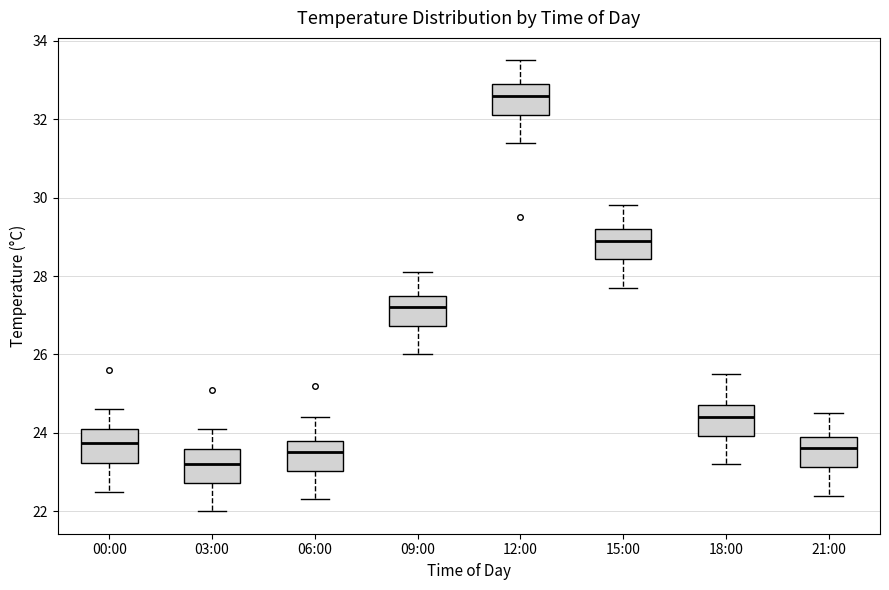

Reading left to right, read every box against the y-axis: the position of its median line, the range the box covers, and the ends of its whiskers. The values are not printed on the chart, so give them approximately, as read against the axis.

00:00: median 23.8, box 23.2 to 24.2, whiskers 22.6 to 24.6
03:00: median 23.2, box 22.8 to 23.6, whiskers 22.0 to 24.2
06:00: median 23.6, box 23.0 to 23.8, whiskers 22.4 to 24.4
09:00: median 27.2, box 26.8 to 27.6, whiskers 26.0 to 28.2
12:00: median 32.6, box 32.2 to 33.0, whiskers 31.4 to 33.6
15:00: median 29.0, box 28.4 to 29.2, whiskers 27.8 to 29.8
18:00: median 24.4, box 24.0 to 24.8, whiskers 23.2 to 25.6
21:00: median 23.6, box 23.2 to 24.0, whiskers 22.4 to 24.6